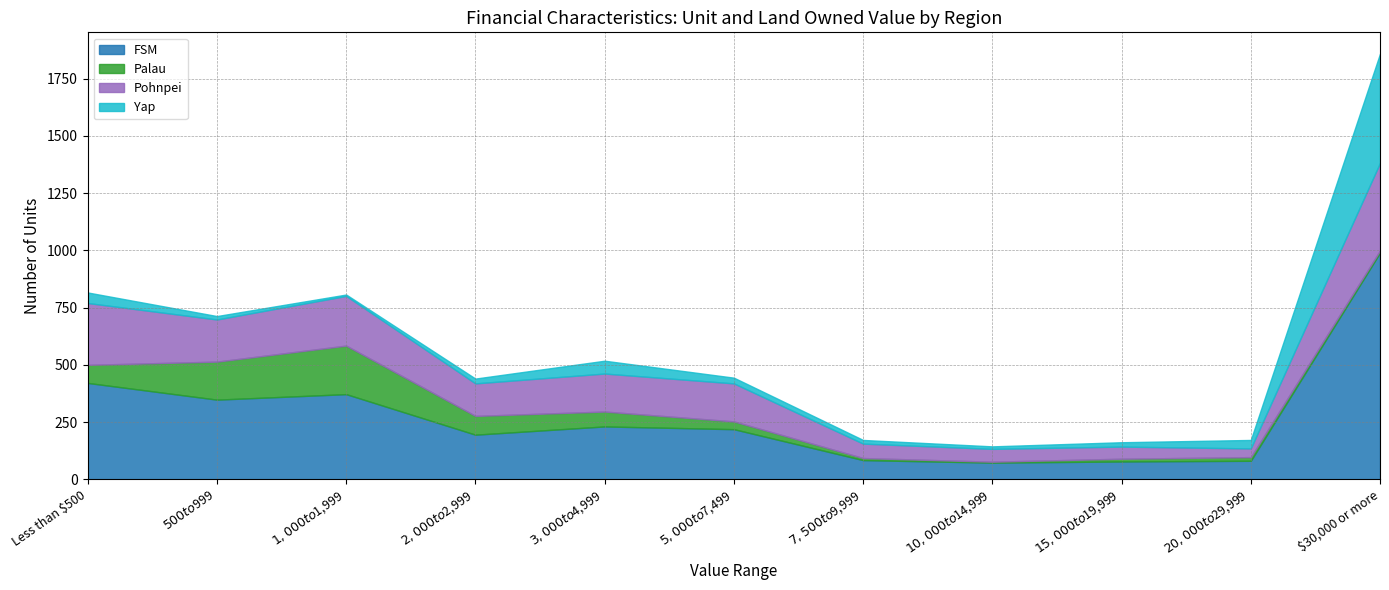

What is the label of the 11th point from the right?

Less than $500